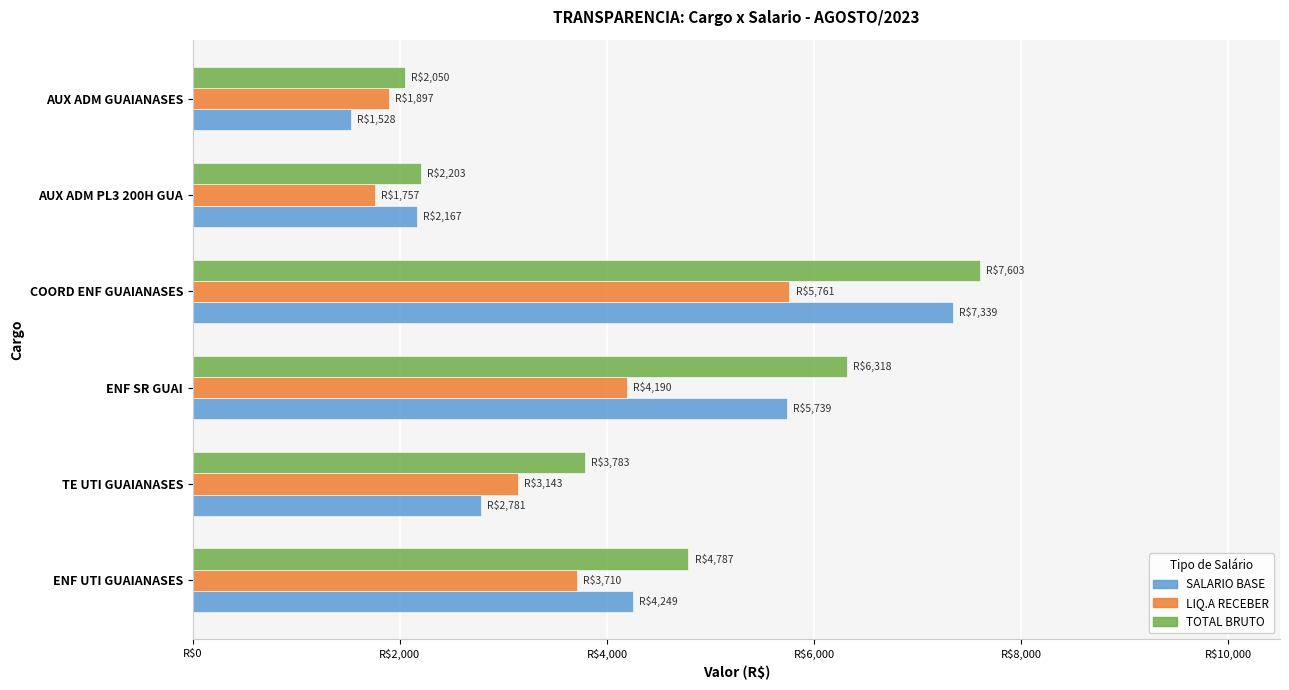

What are all the series names shown in the legend?

SALARIO BASE, LIQ.A RECEBER, TOTAL BRUTO